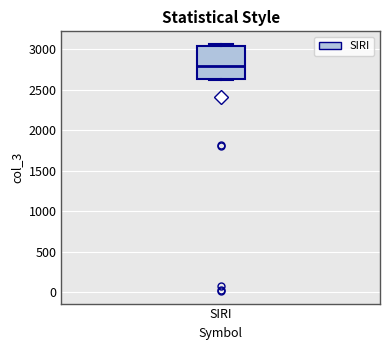

Read this box plot against the y-axis: the position of the median line, the range covered by the box, and the ends of both whiskers. The values are not printed on the chart, so give them approximately, as read against the axis.

median 2800, box 2650 to 3050, whiskers 2600 to 3050 (just above the box's upper edge)